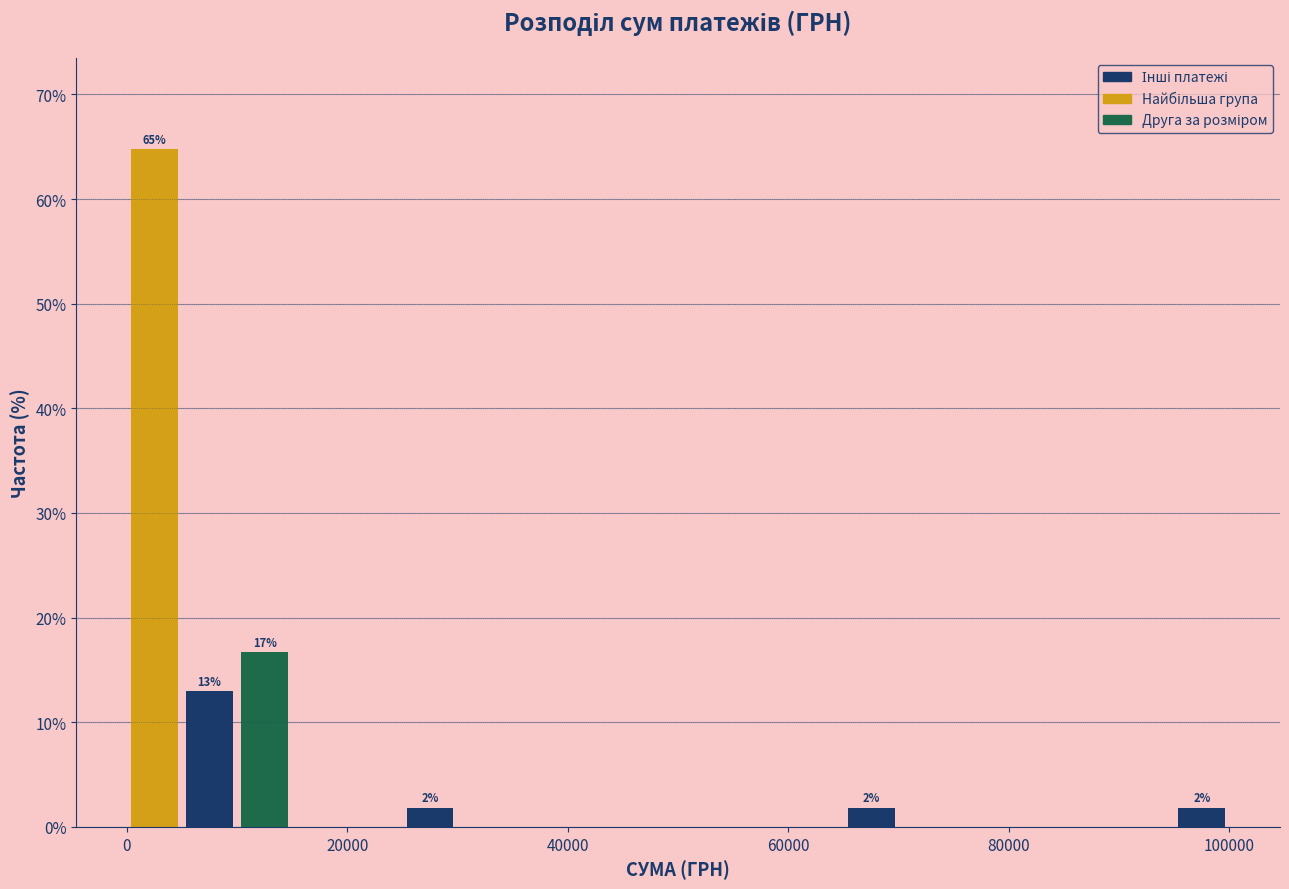

Read against the x-axis, roughly where is the centre of the tallest bar?

2000